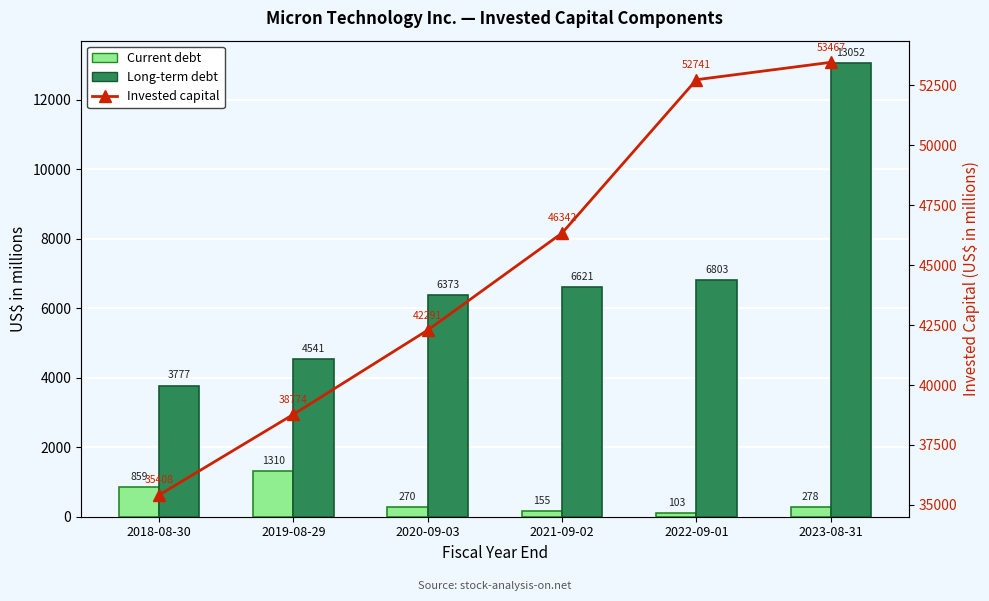

At which category is the sum across all series the highest?

2023-08-31